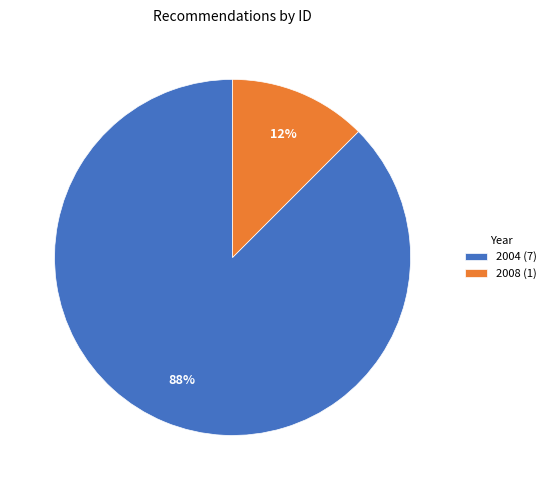

Does any single category account for the majority?

Yes